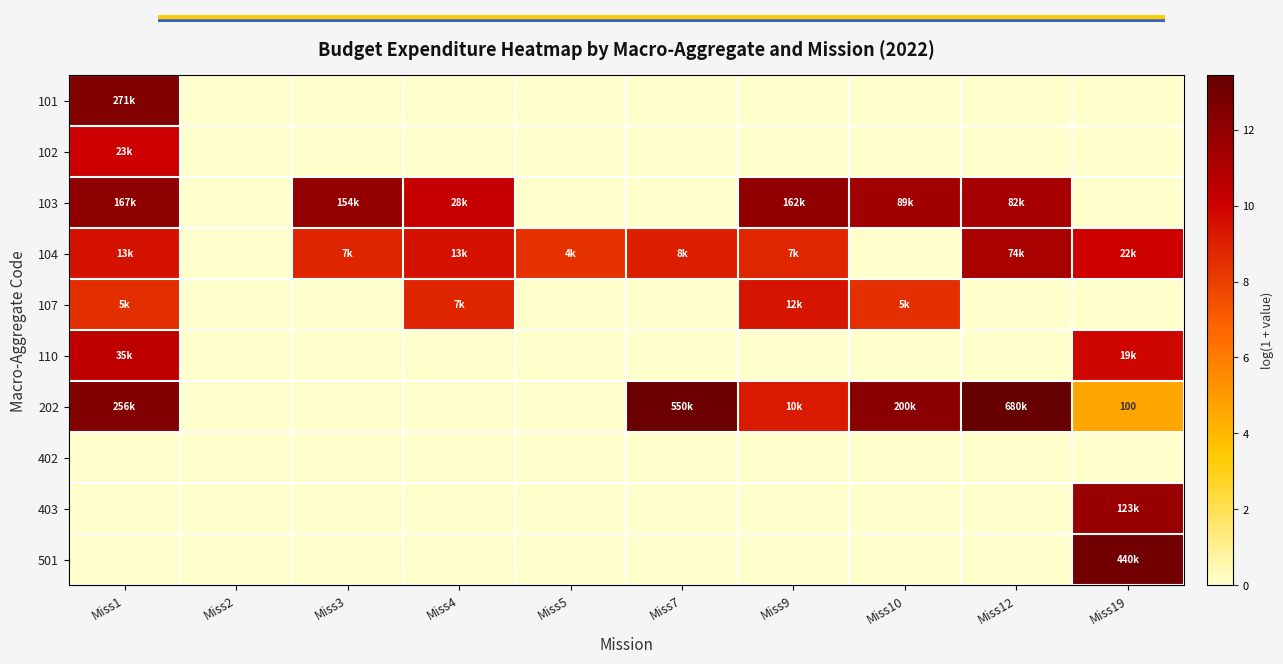

What is the spread (max minus min) of values at Miss3?

11.9